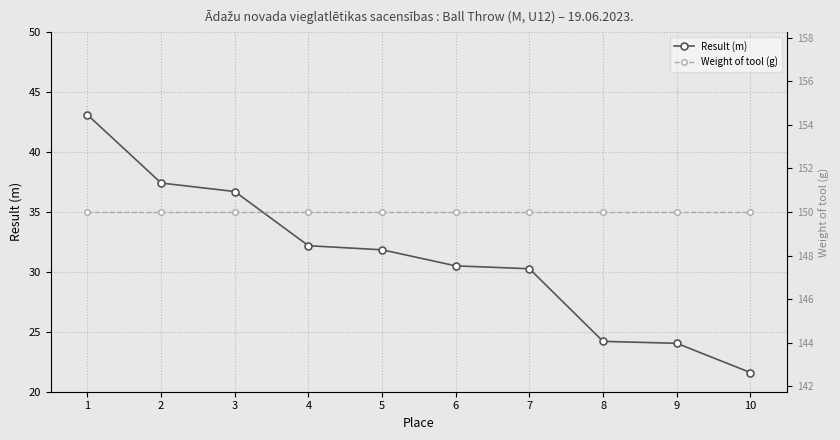

Which series has the largest total across all categories?

Weight of tool (g)